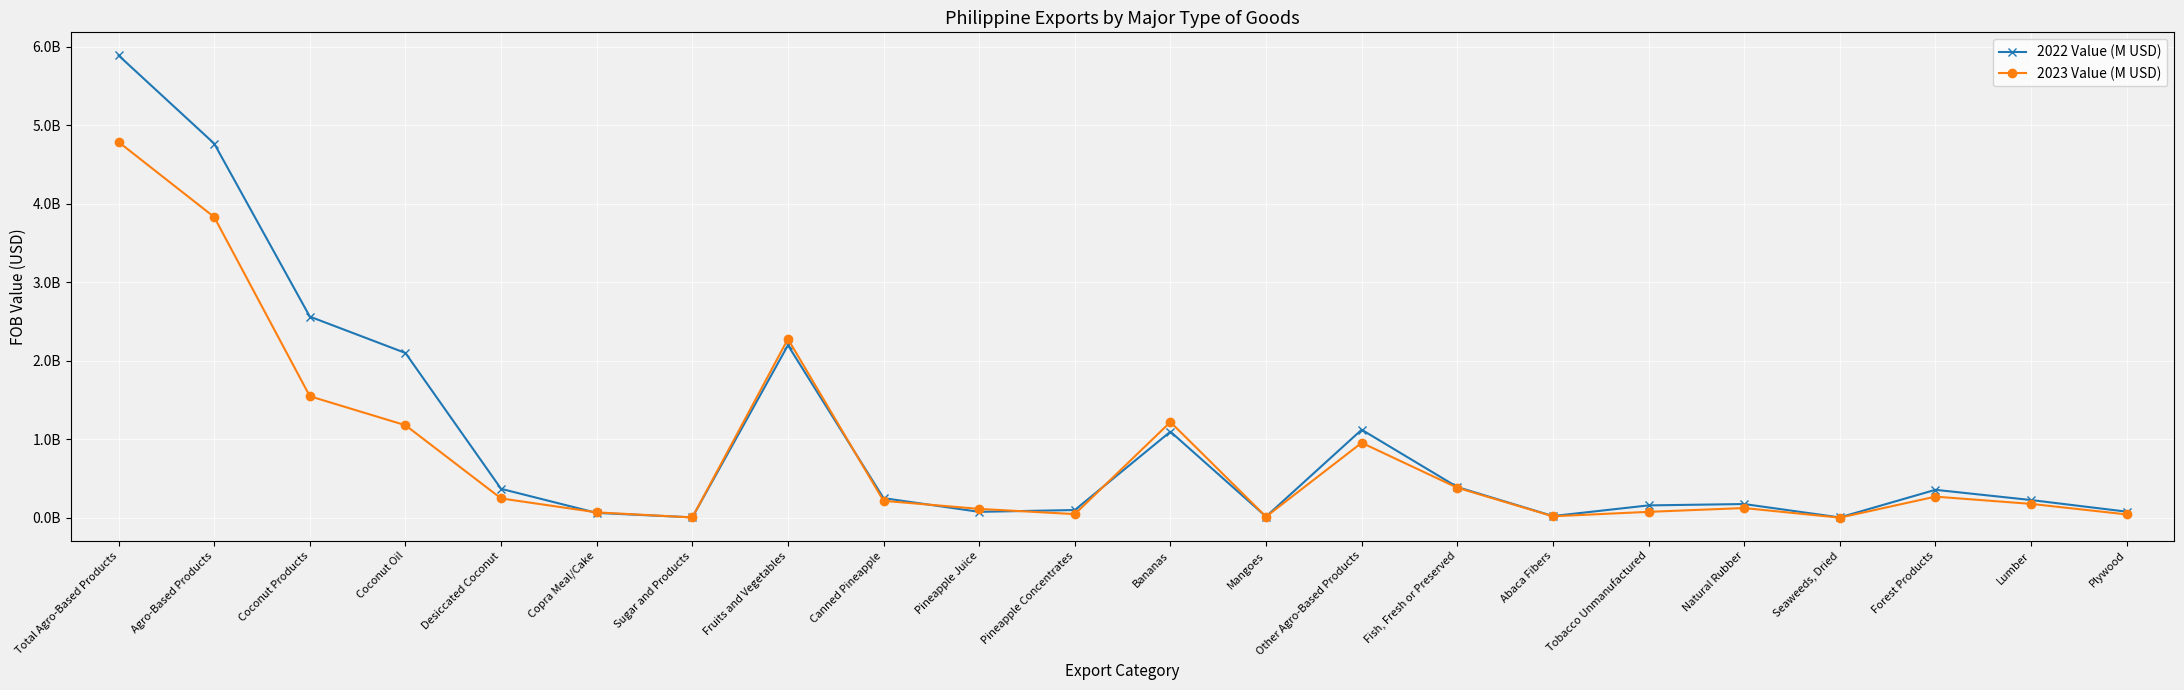

At how many categories does at least one series exceed 2432246523?

3